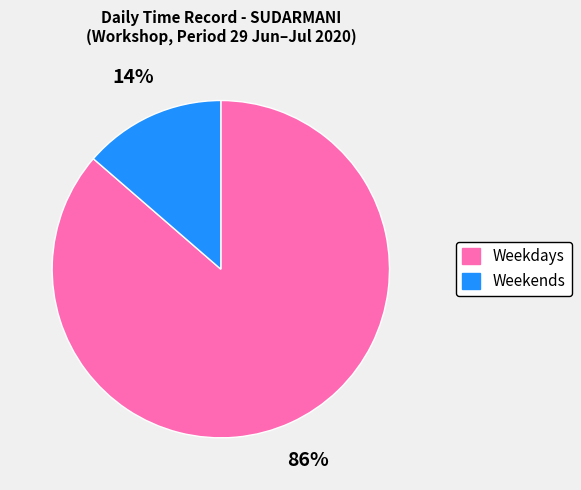

Does any single category account for the majority?

Yes